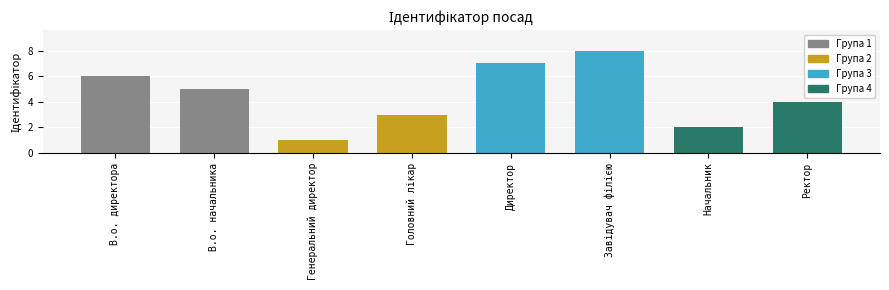

What is the label of the 5th bar from the left?

Директор